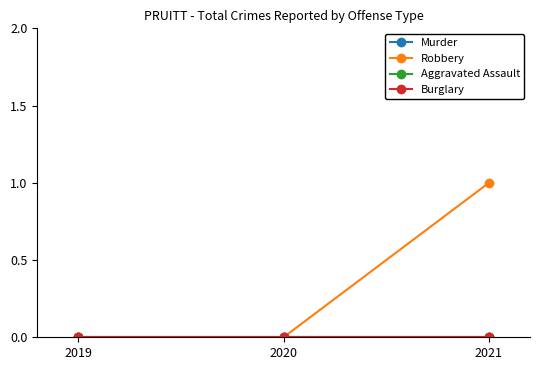

How many lines are shown in the chart?

4